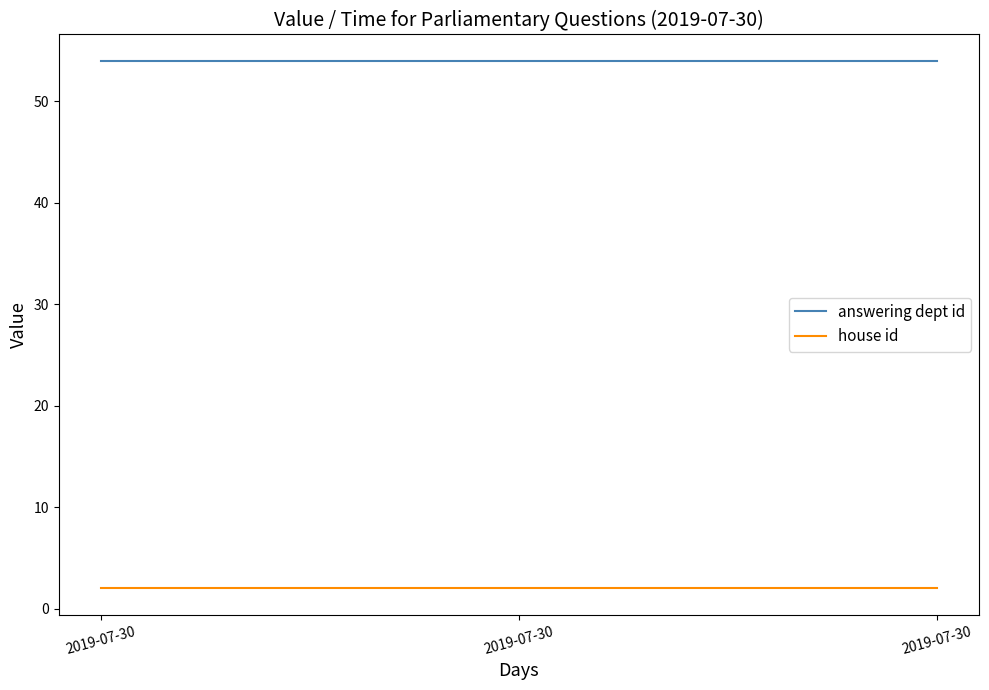

At how many categories does at least one series exceed 45?

3